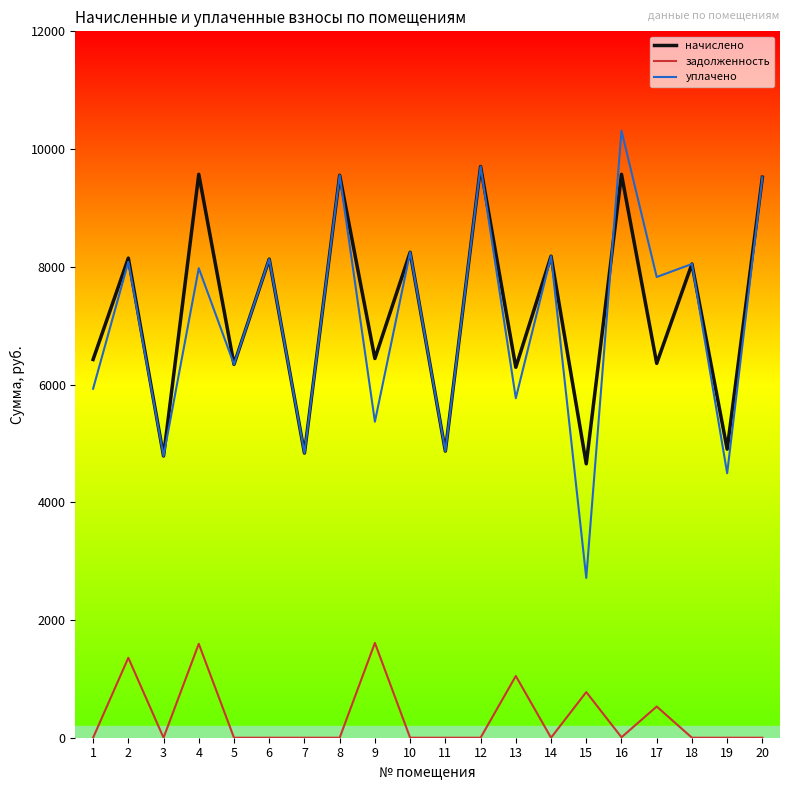

True or false: начислено and задолженность cross at least once.

False